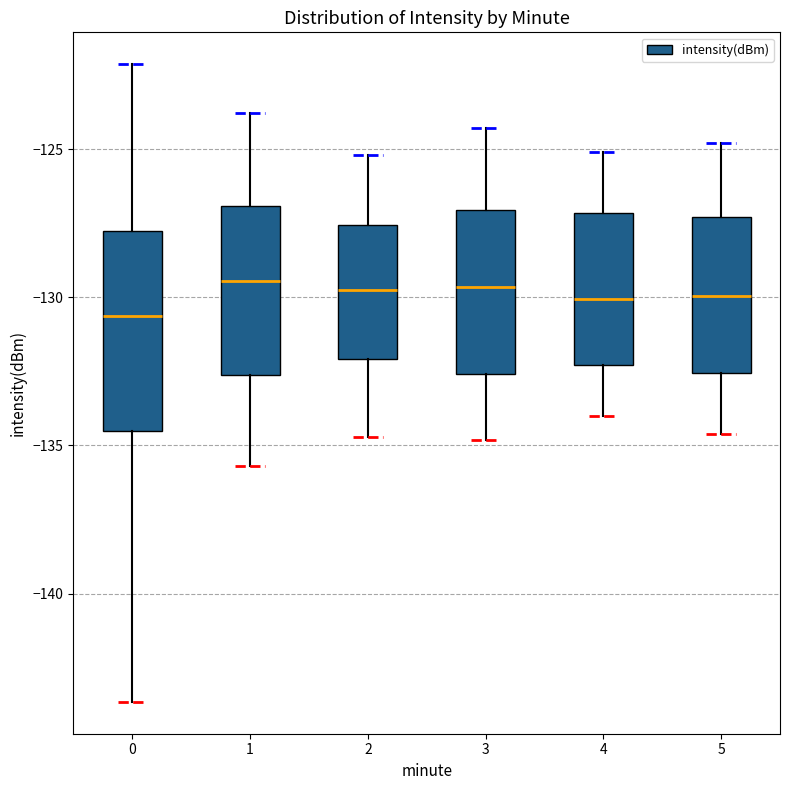

Reading left to right, read every box against the y-axis: the position of its median line, the range the box covers, and the ends of its whiskers. The values are not printed on the chart, so give them approximately, as read against the axis.

0: median -130.5, box -134.5 to -128.0, whiskers -143.5 to -122.0
1: median -129.5, box -132.5 to -127.0, whiskers -135.5 to -124.0
2: median -129.5, box -132.0 to -127.5, whiskers -134.5 to -125.0
3: median -129.5, box -132.5 to -127.0, whiskers -135.0 to -124.5
4: median -130.0, box -132.5 to -127.0, whiskers -134.0 to -125.0
5: median -130.0, box -132.5 to -127.5, whiskers -134.5 to -125.0